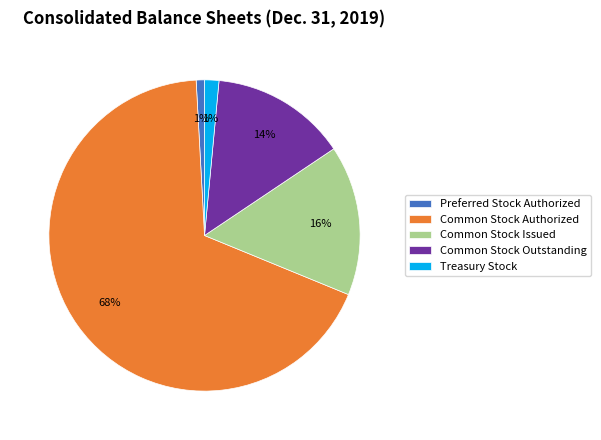

Which slice is the largest?

Common Stock Authorized